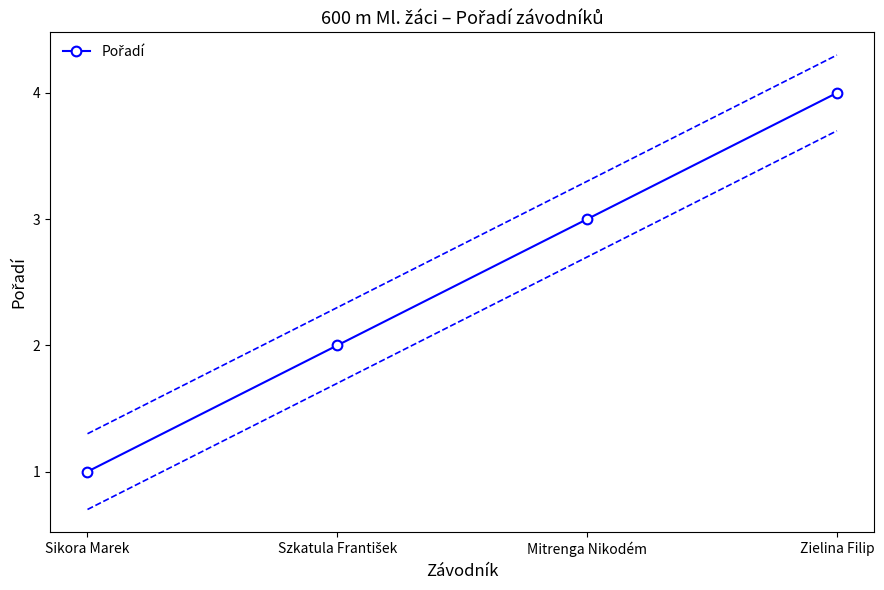

What is the change in value from Sikora Marek to Zielina Filip?

+3